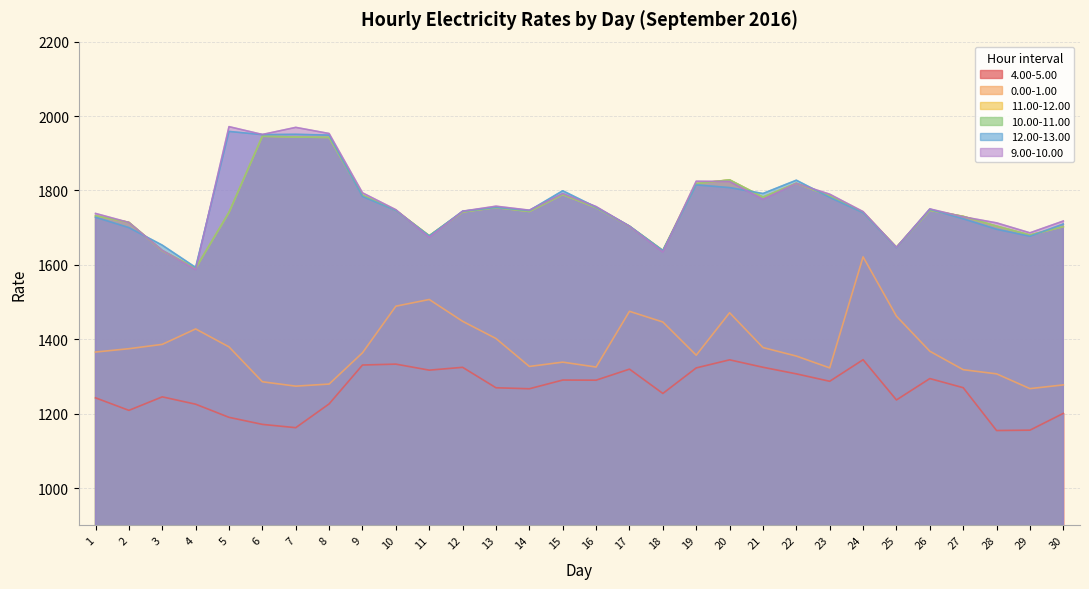

Is the value of 10.00-11.00 at 15 greater than the value of 12.00-13.00 at 14?

Yes